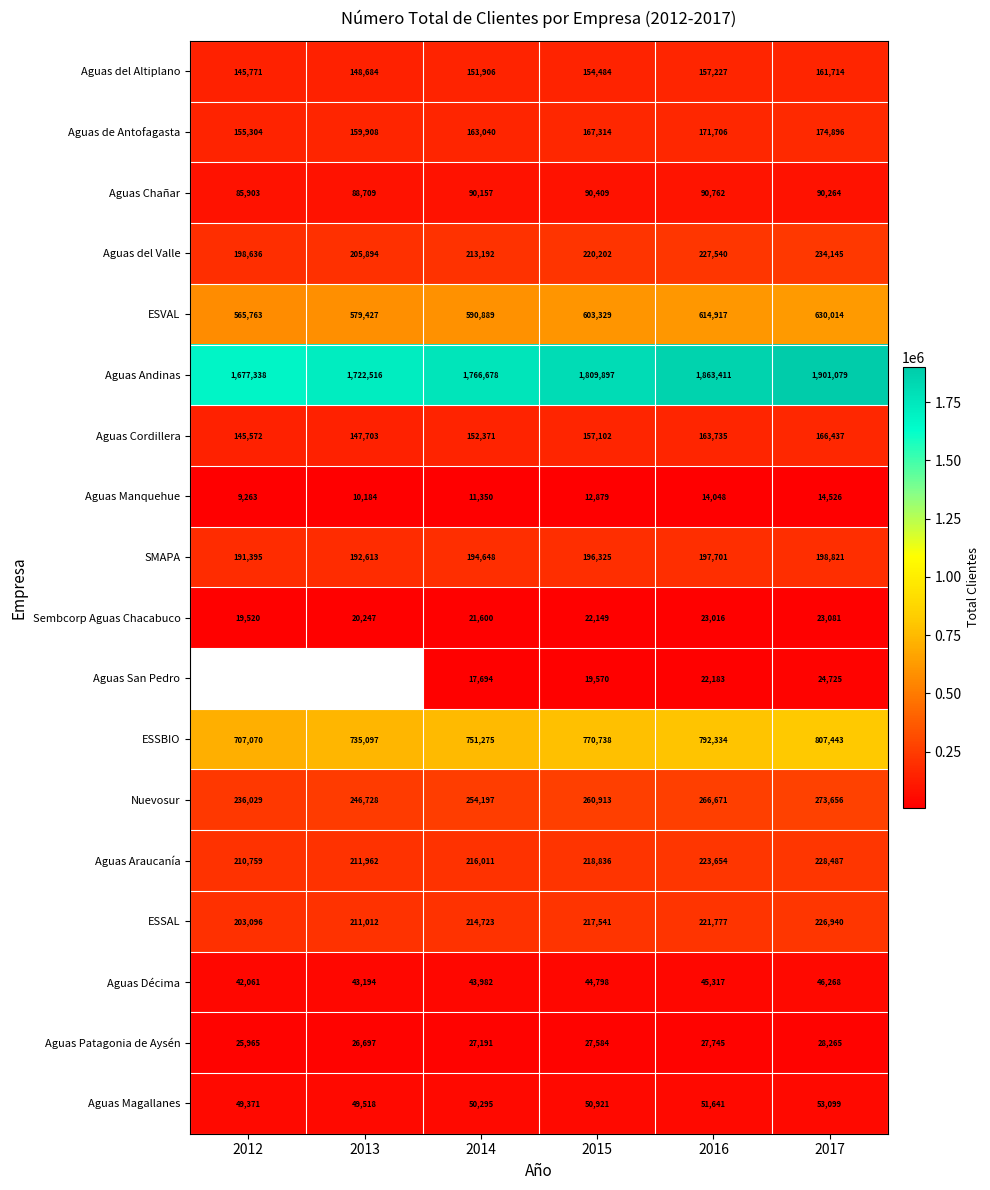

What is the spread (max minus min) of values at 2017?

1886553